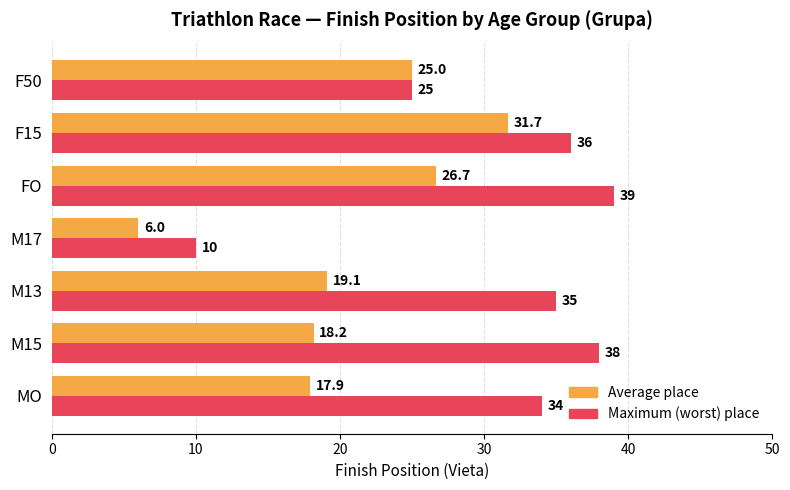

What is the greatest value displayed?

39.0